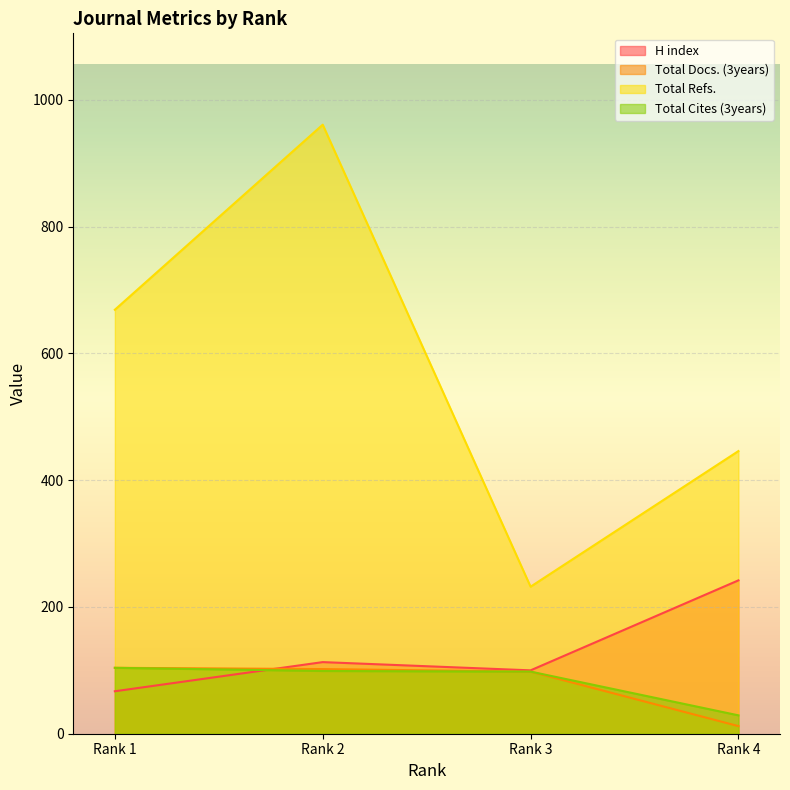

Between Rank 2 and Rank 4, which series saw the biggest shift?

Total Refs.